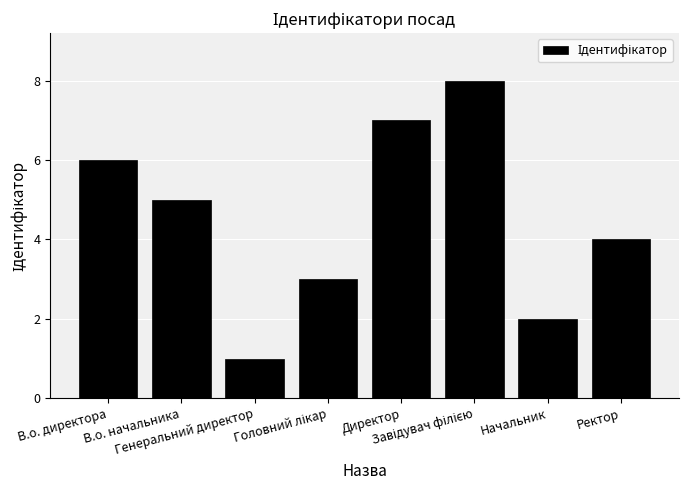

What is the label of the 7th bar from the left?

Начальник